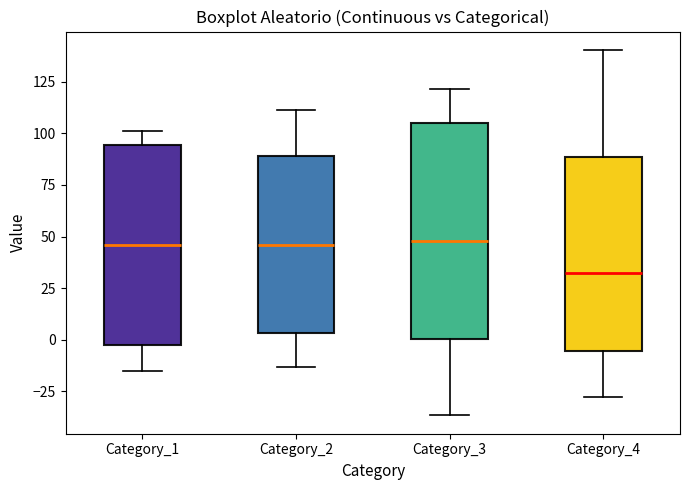

Reading left to right, transcribe this box plot: for each box, give where its median line is, the range the box spans, and where its two whiskers end, as read against the y-axis. The values are not printed on the chart, so give them approximately, as read against the axis.

Category_1: median 45, box 0 to 95, whiskers -15 to 100
Category_2: median 45, box 5 to 90, whiskers -15 to 110
Category_3: median 50, box 0 to 105, whiskers -35 to 120
Category_4: median 35, box -5 to 90, whiskers -25 to 140